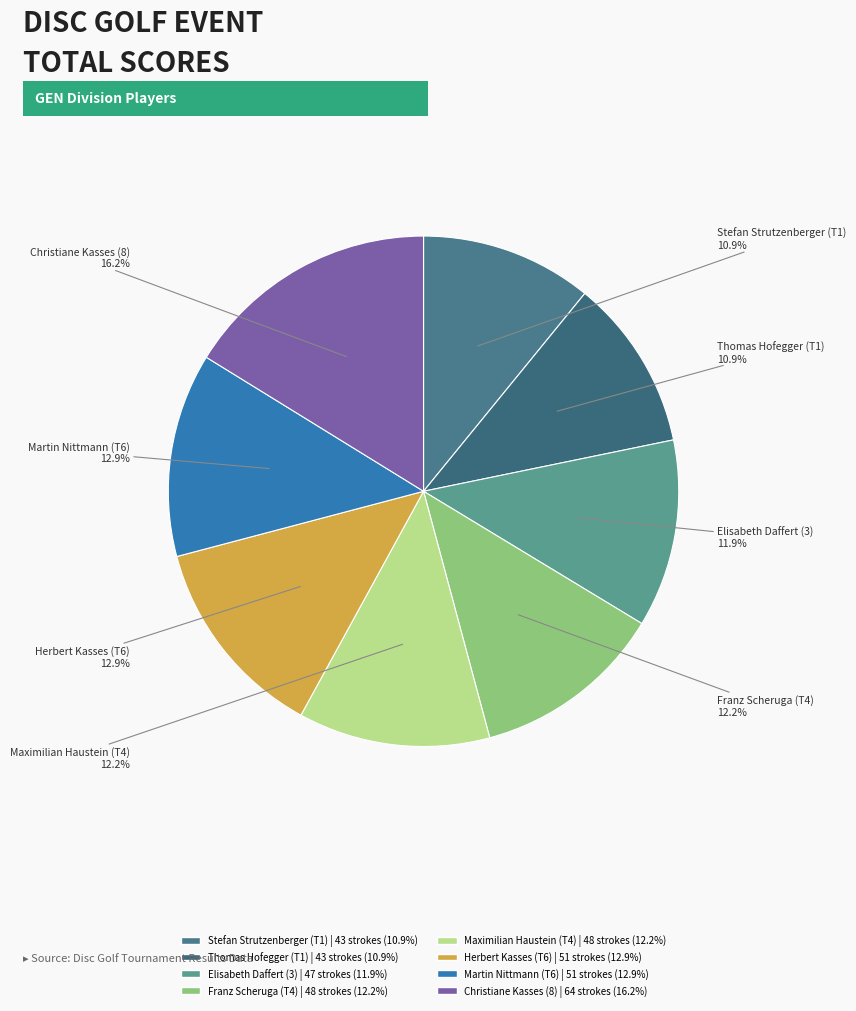

The Thomas Hofegger (T1) slice represents 21% of the pie. True or false?

False